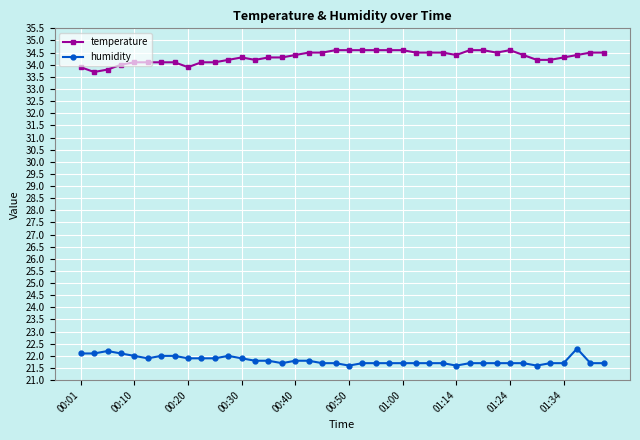

Which series has the largest total across all categories?

temperature